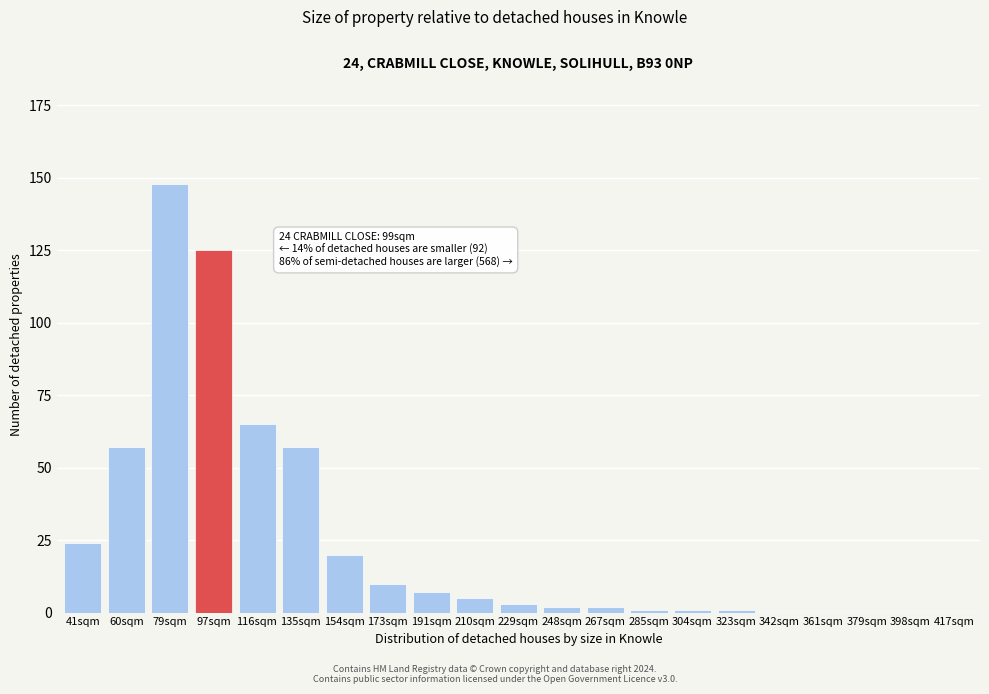

Reading left to right, transcribe all the data shown in this chart.

41sqm=24	60sqm=57	79sqm=148	97sqm=125	116sqm=65	135sqm=57	154sqm=20	173sqm=10	191sqm=7	210sqm=5	229sqm=3	248sqm=2	267sqm=2	285sqm=1	304sqm=1	323sqm=1	342sqm=0	361sqm=0	379sqm=0	398sqm=0	417sqm=0